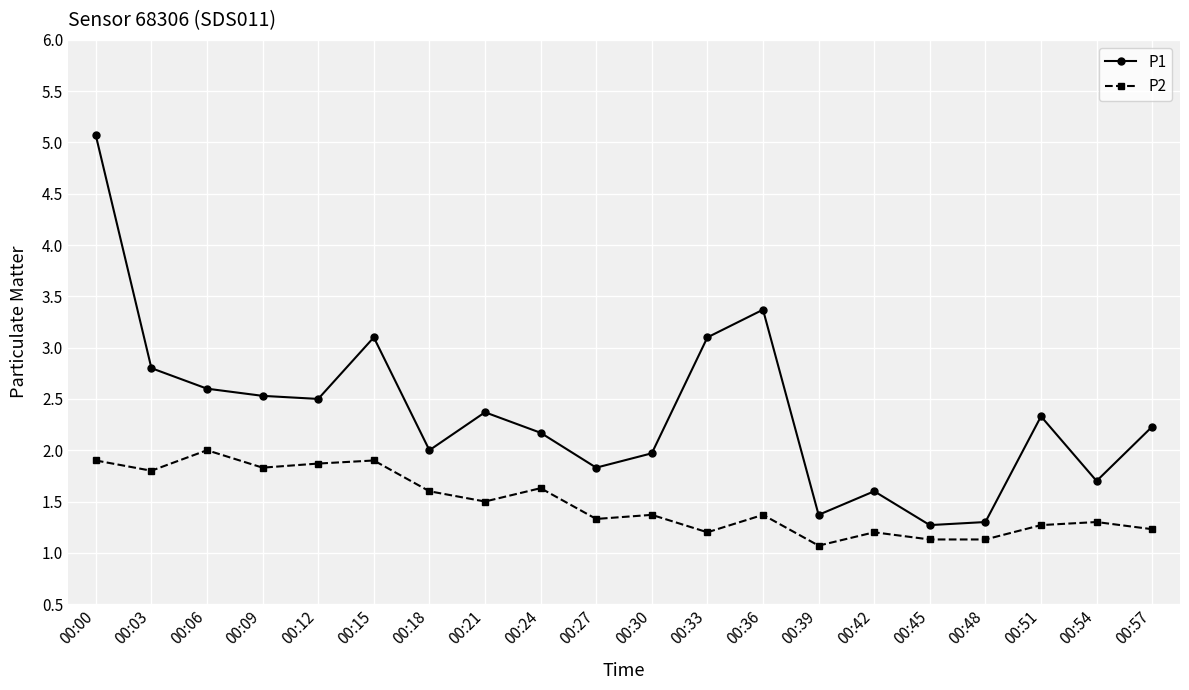

At how many categories does at least one series exceed 4?

1